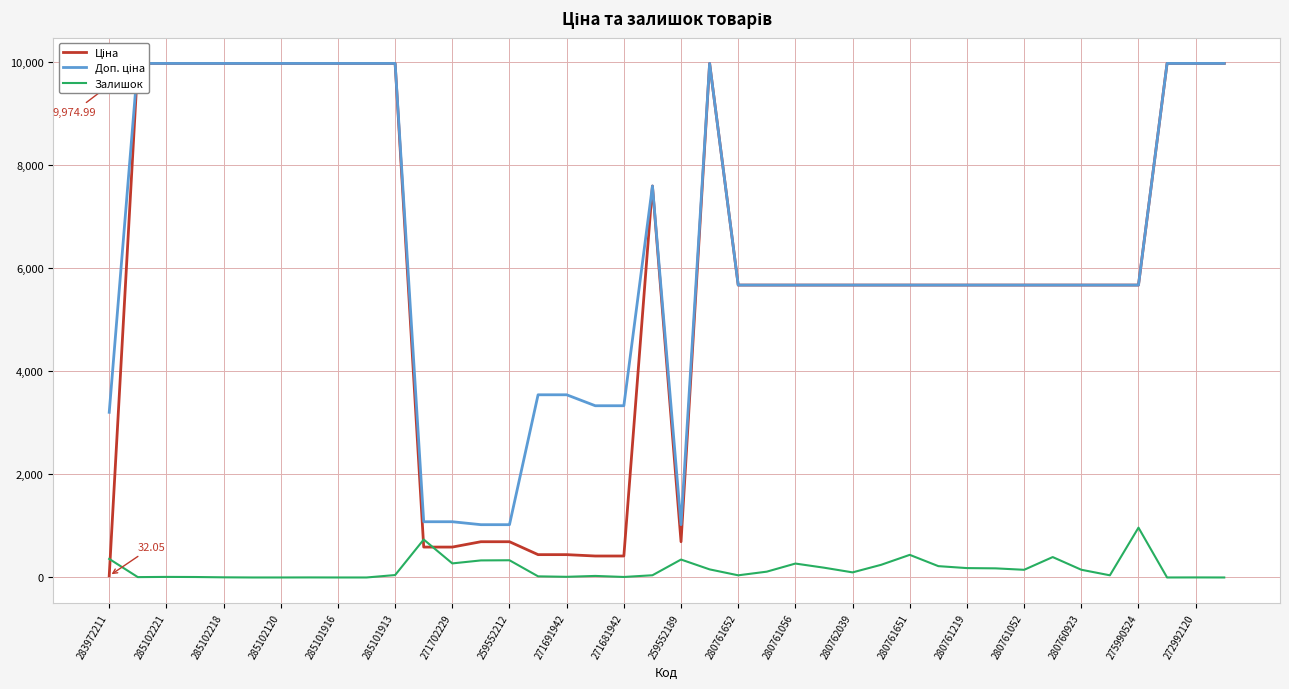

True or false: Доп. ціна and Ціна intersect in this chart.

False